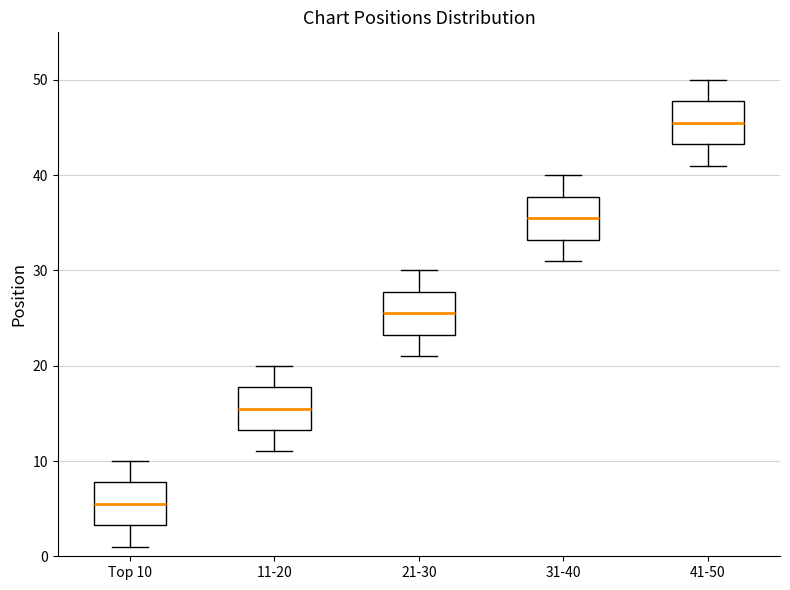

Where does the upper whisker of the box for 41-50 end on the y-axis? The values are not printed on the chart, so give them approximately, as read against the axis.

50